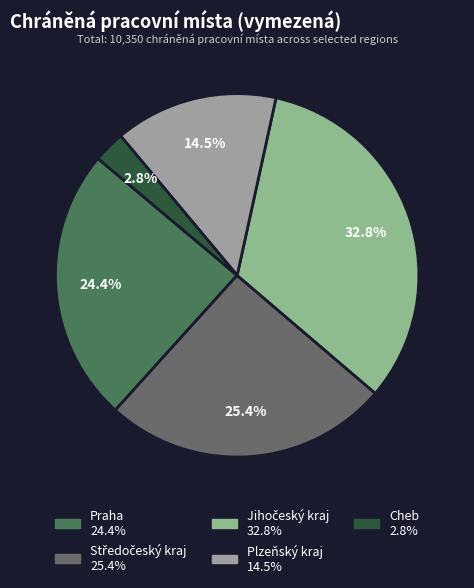

What percentage is the Jihočeský kraj slice, to the nearest percent?

33%